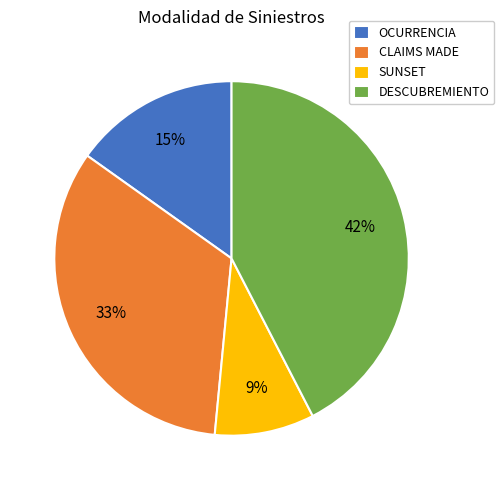

True or false: CLAIMS MADE accounts for 33% of the total.

True